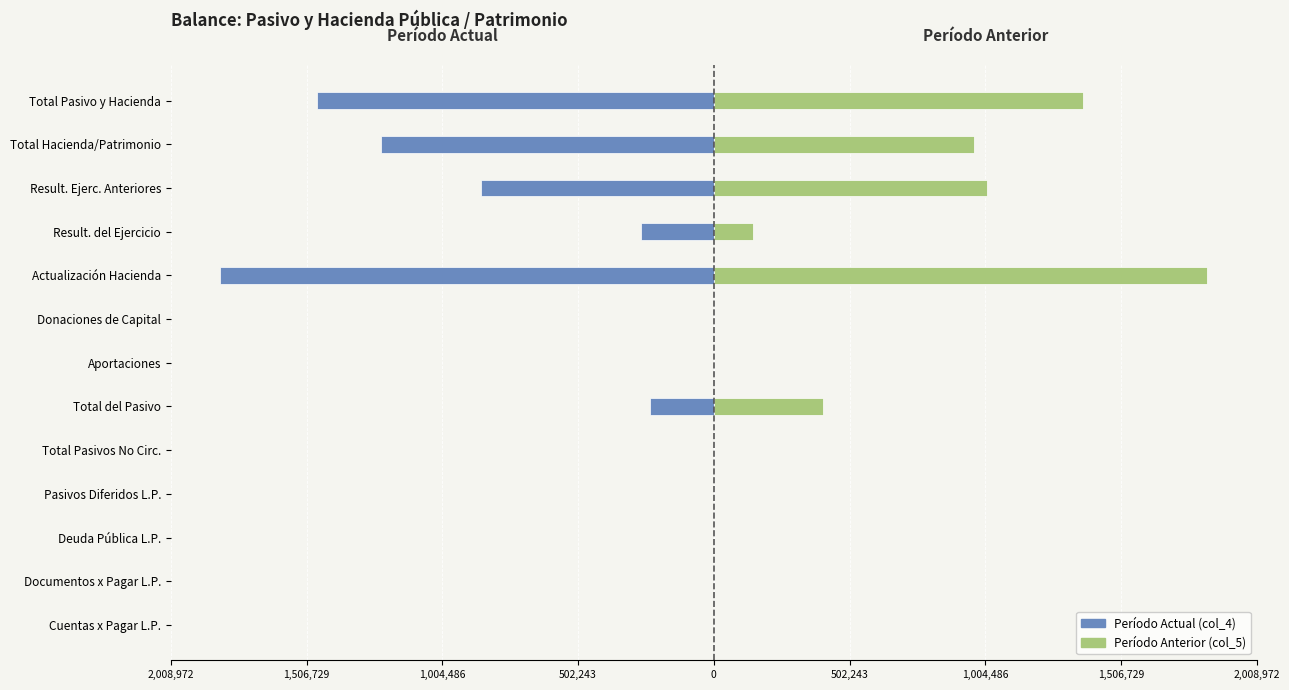

How many bars are there in each group?

2